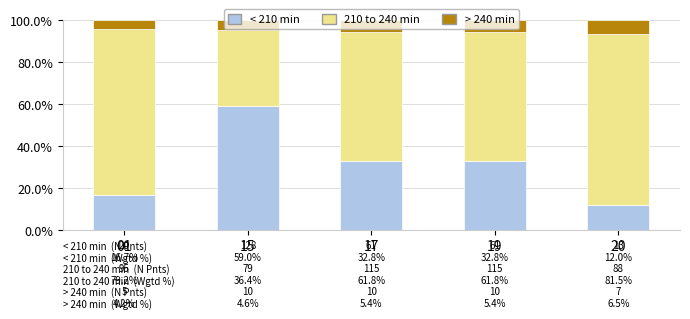

True or false: < 210 min has a value of 48.6 at 17.

False